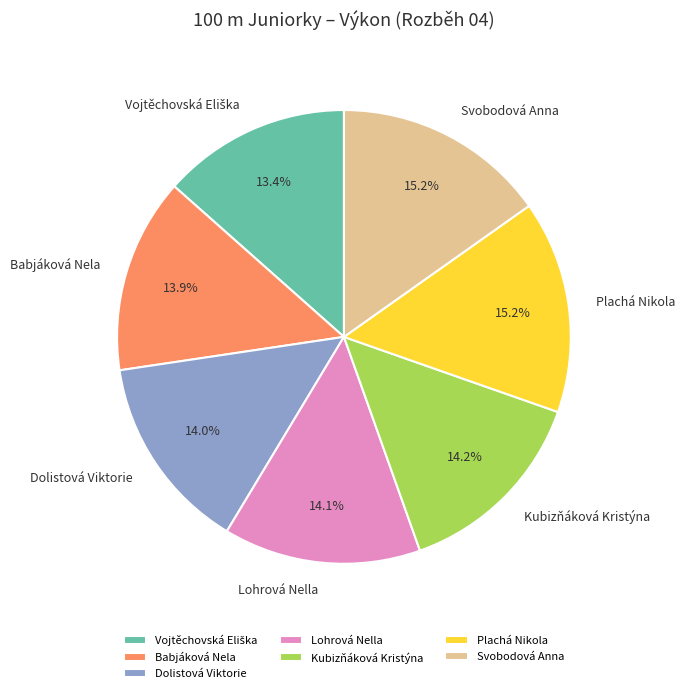

True or false: Lohrová Nella accounts for 14% of the total.

True